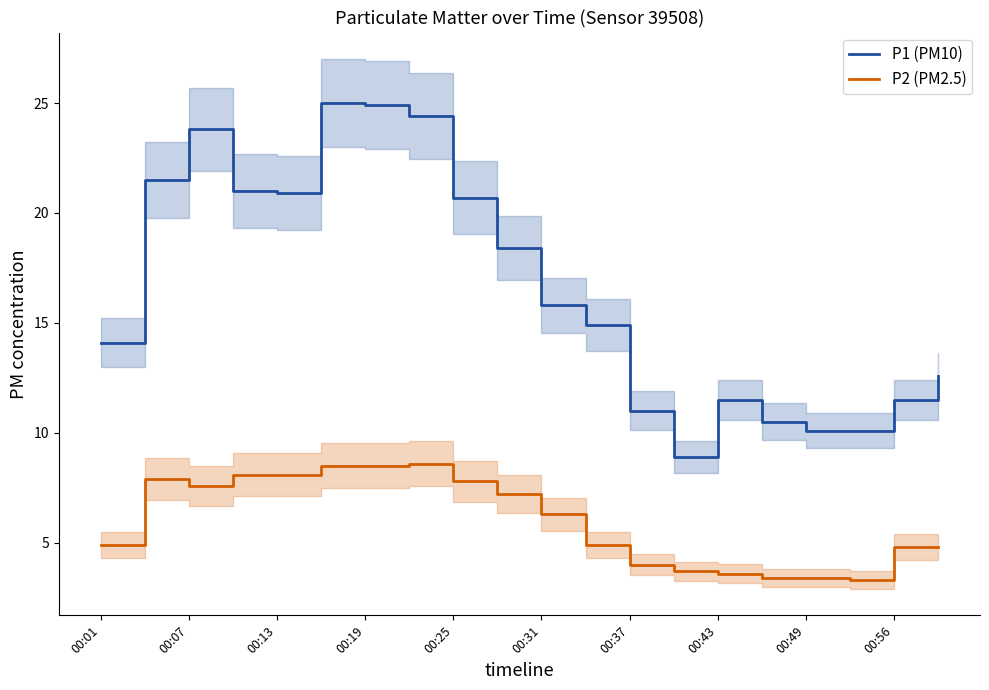

What is the maximum value for P1 (PM10)?

25.0